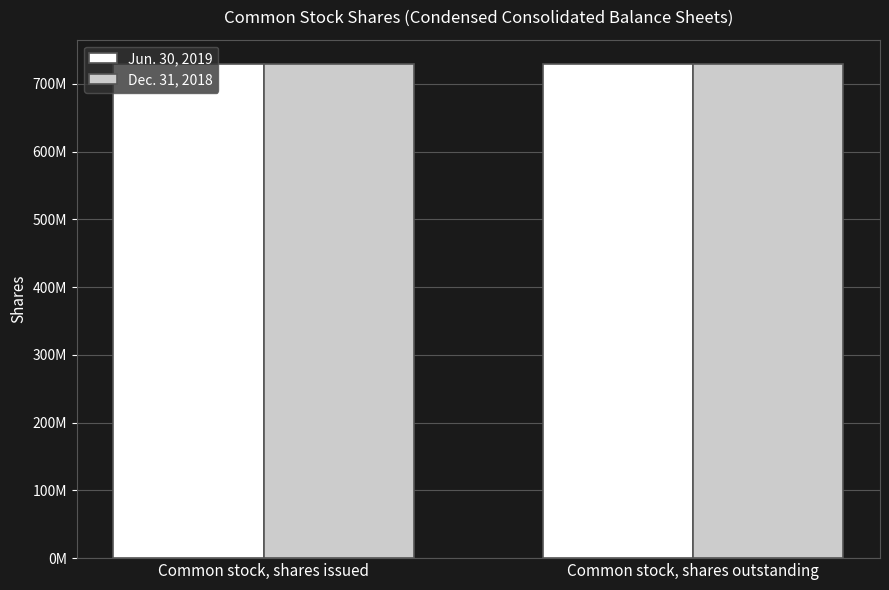

What are all the series names shown in the legend?

Jun. 30, 2019, Dec. 31, 2018